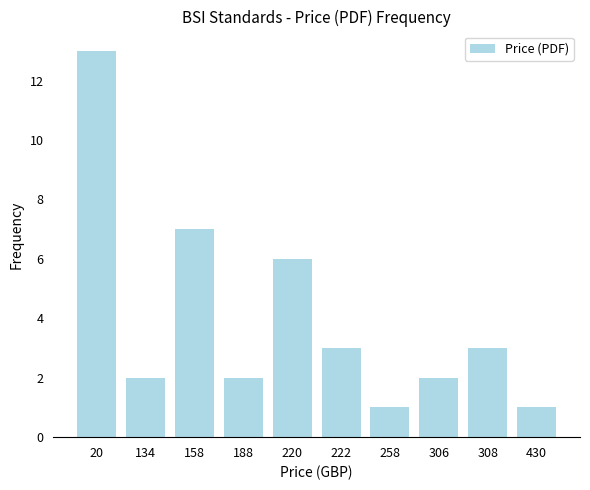

What is the greatest value displayed?

13